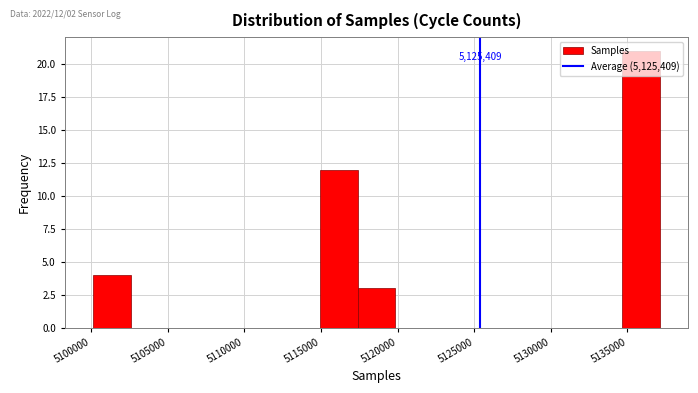

Which range on the x-axis has the tallest bar?

5134500 to 5137000